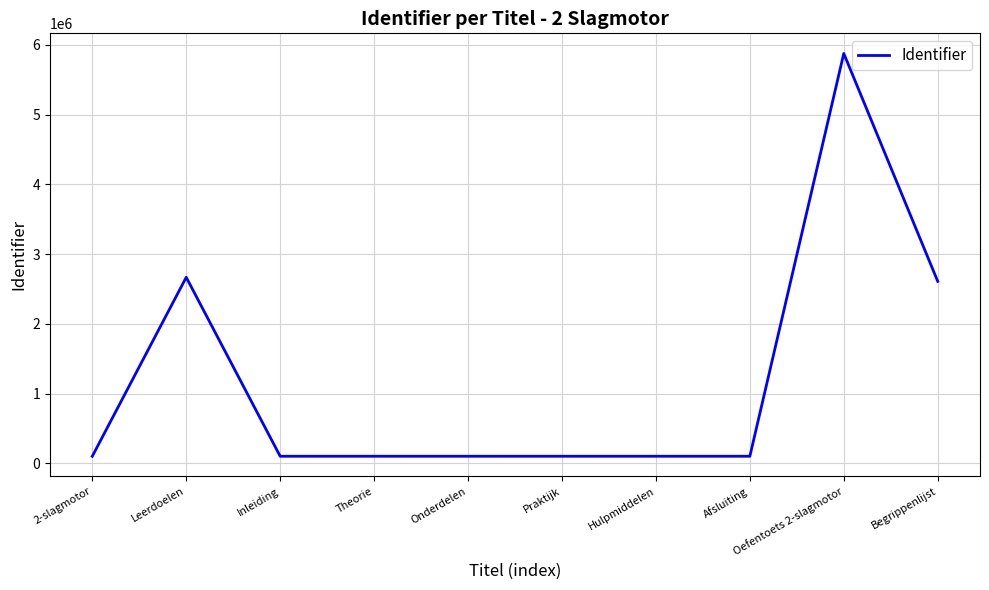

What is the difference between the maximum and minimum values?

5774790